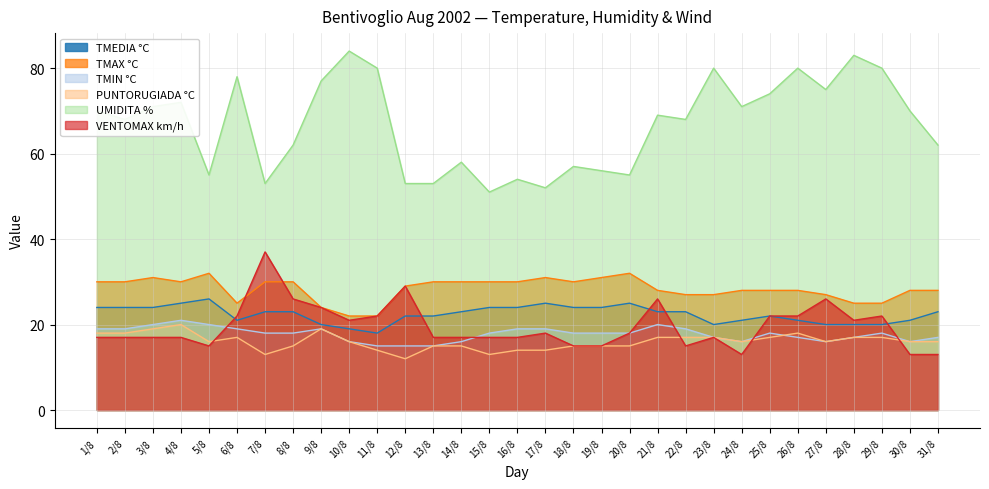

At which category does TMEDIA °C reach its first local peak?

5/8